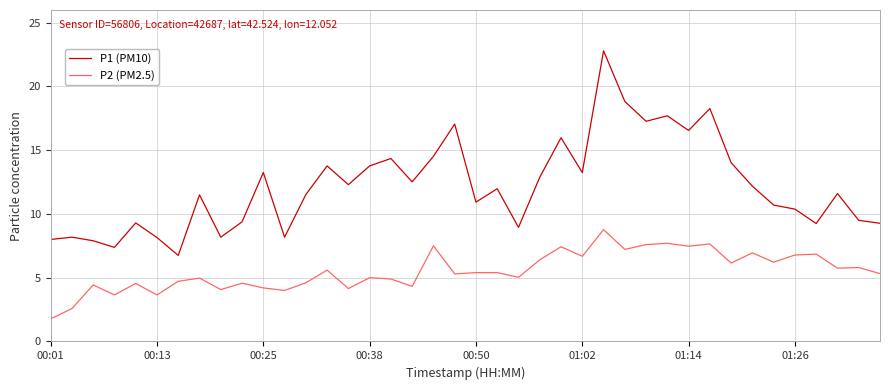

True or false: P2 (PM2.5) and P1 (PM10) cross at least once.

False